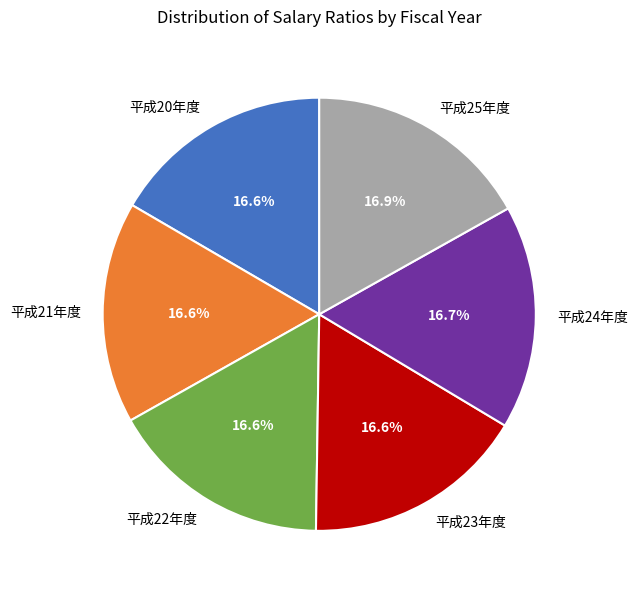

To the nearest percent, what percentage of the pie is 平成25年度?

17%